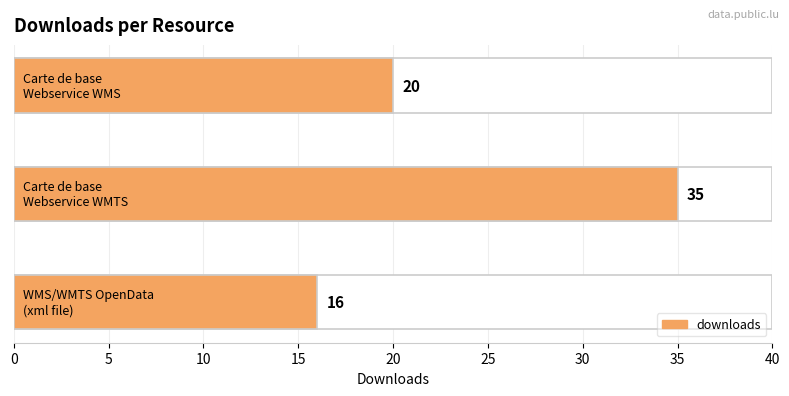

What is the maximum value shown in the chart?

35